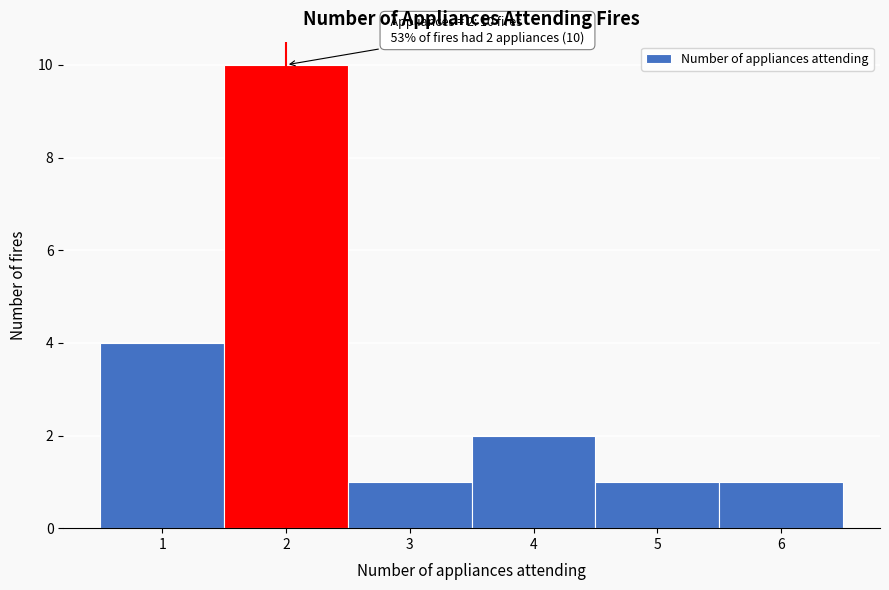

Over which range of the x-axis is the bar tallest?

1.5 to 2.5